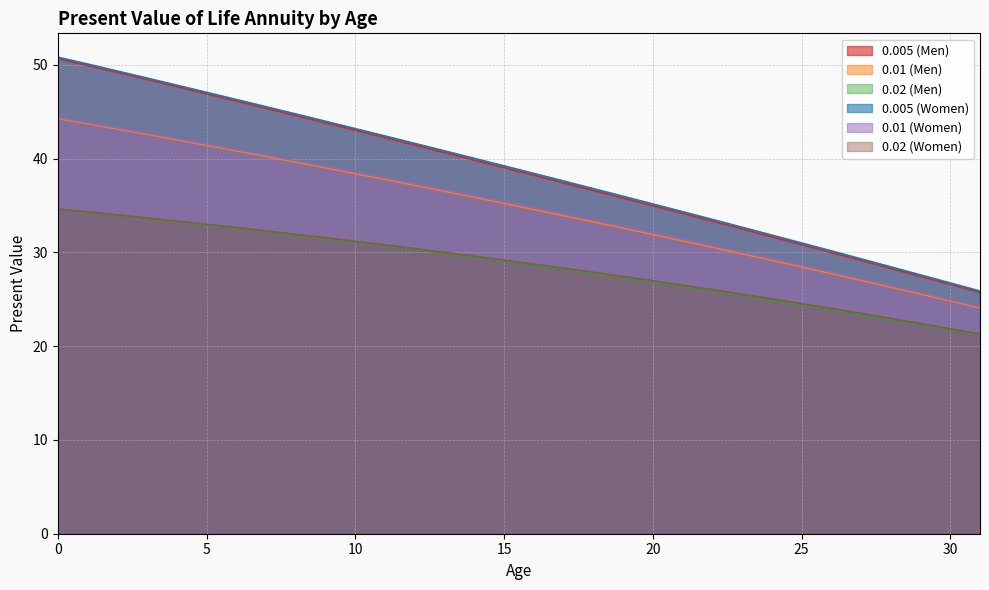

Reading left to right, extract all data points from this chart.

0.005 (Men): 50.7	50.0	49.2	48.4	47.7	46.9	46.2	45.4	44.6	43.8	43.0	42.2	41.5	40.7	39.9	39.0	38.2	37.4	36.6	35.8	35.0	34.2	33.3	32.5	31.7	30.8	30.0	29.2	28.3	27.5	26.6	25.7
0.01 (Men): 44.3	43.7	43.2	42.6	42.0	41.4	40.8	40.2	39.6	39.0	38.4	37.8	37.2	36.5	35.9	35.2	34.6	33.9	33.3	32.6	31.9	31.2	30.6	29.9	29.2	28.5	27.7	27.0	26.3	25.6	24.8	24.1
0.02 (Men): 34.6	34.2	33.9	33.6	33.3	32.9	32.6	32.2	31.8	31.5	31.1	30.7	30.3	29.9	29.5	29.1	28.6	28.2	27.8	27.3	26.9	26.4	25.9	25.4	24.9	24.4	23.9	23.4	22.9	22.3	21.8	21.2
0.005 (Women): 50.8	50.1	49.3	48.6	47.8	47.1	46.3	45.5	44.8	44.0	43.2	42.4	41.6	40.8	40.0	39.2	38.4	37.6	36.8	36.0	35.2	34.3	33.5	32.7	31.8	31.0	30.2	29.3	28.5	27.6	26.7	25.9
0.01 (Women): 44.4	43.8	43.3	42.7	42.1	41.6	41.0	40.4	39.8	39.2	38.5	37.9	37.3	36.7	36.0	35.4	34.7	34.1	33.4	32.8	32.1	31.4	30.7	30.0	29.3	28.6	27.9	27.2	26.4	25.7	25.0	24.2
0.02 (Women): 34.6	34.3	34.0	33.7	33.3	33.0	32.7	32.3	31.9	31.6	31.2	30.8	30.4	30.0	29.6	29.2	28.8	28.3	27.9	27.4	27.0	26.5	26.0	25.5	25.1	24.5	24.0	23.5	23.0	22.4	21.9	21.3